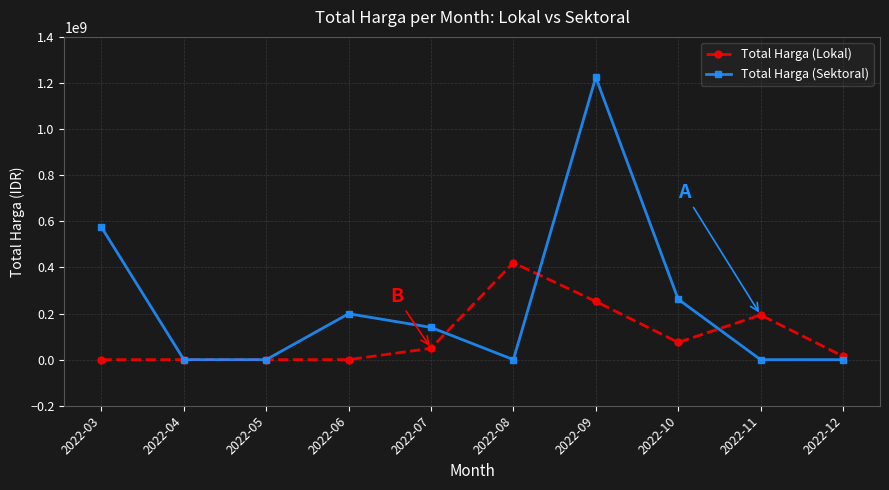

At how many categories does at least one series exceed 981654162?

1